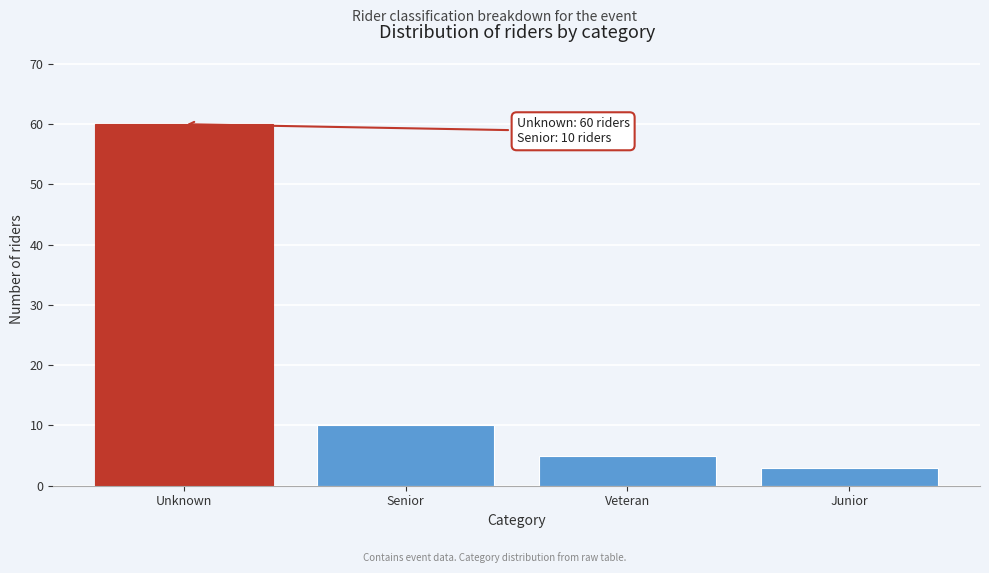

Reading right to left, list all the values displayed in this chart.

Junior=3	Veteran=5	Senior=10	Unknown=60